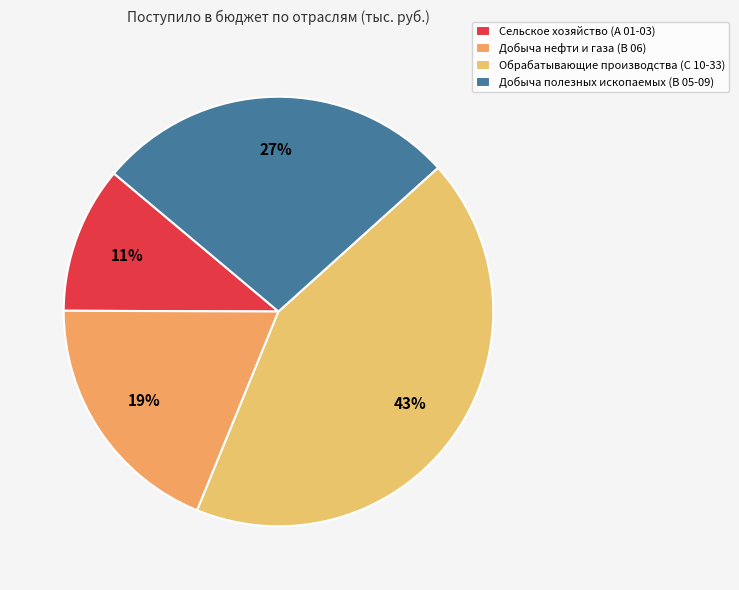

What percentage is the Добыча полезных ископаемых (В 05-09) slice, to the nearest percent?

27%